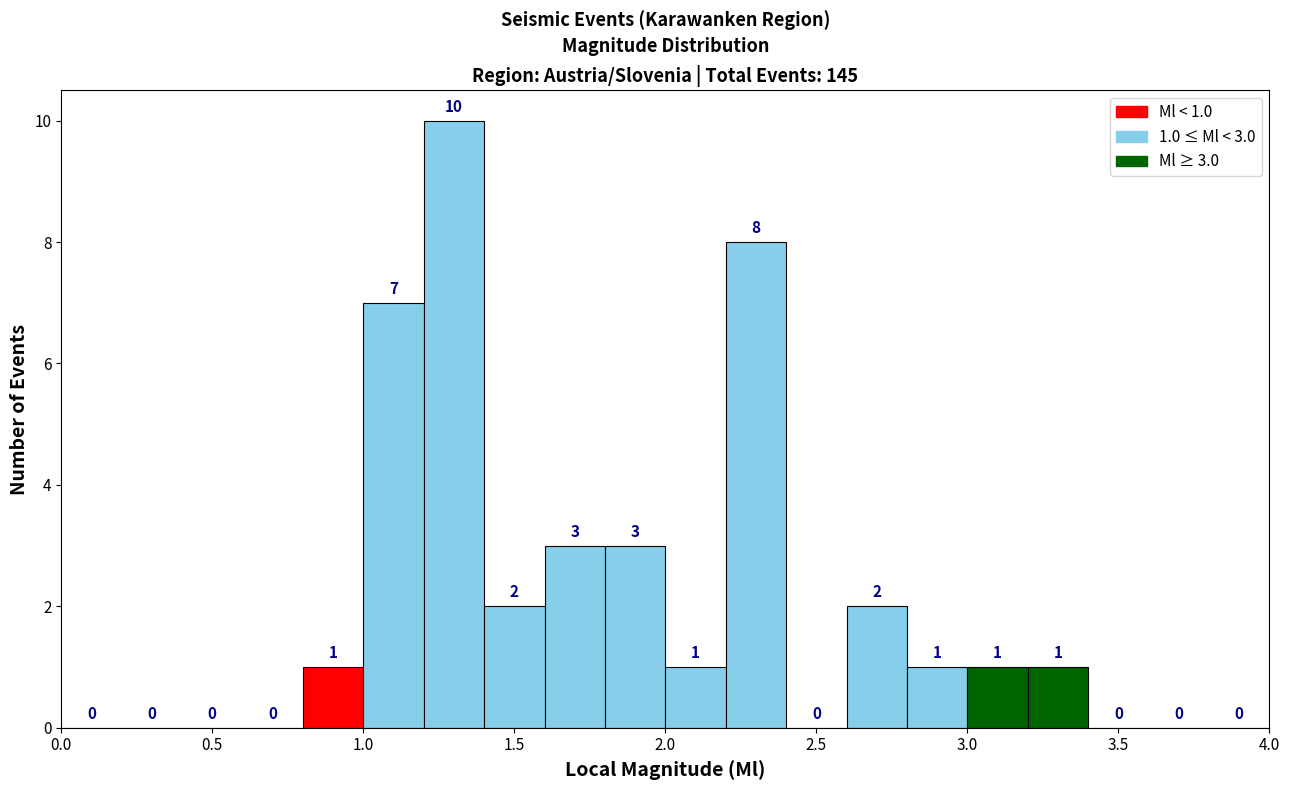

Over which range of the x-axis is the bar tallest?

1.2 to 1.4